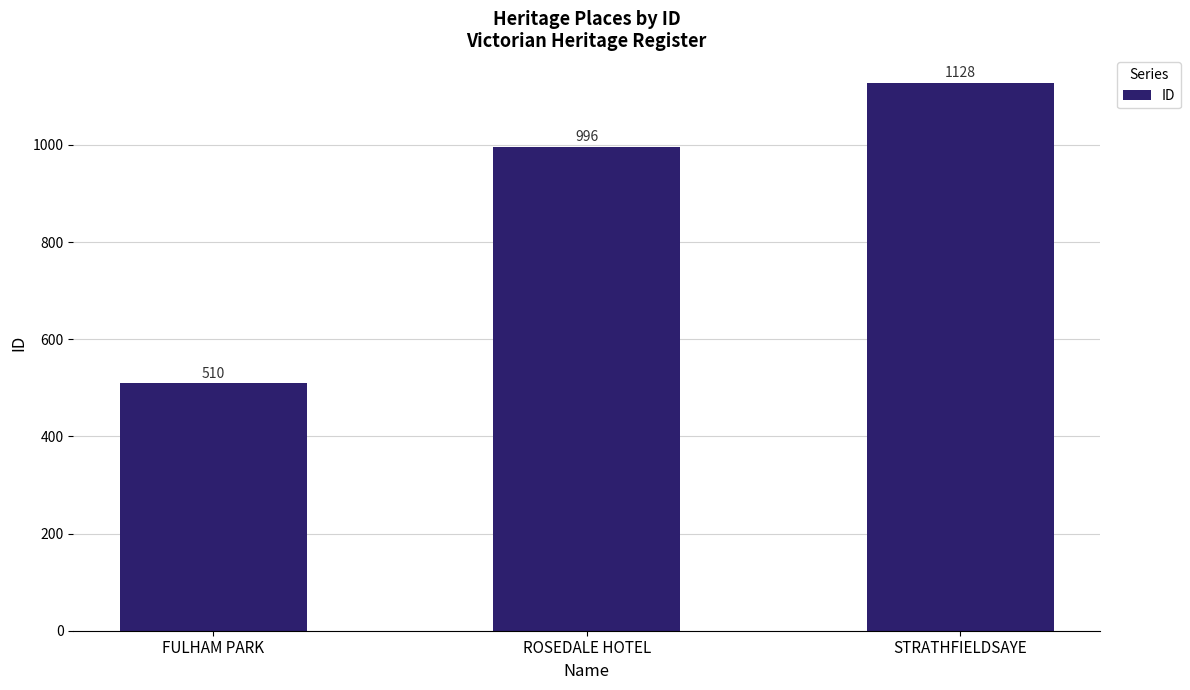

What is the difference between the values at STRATHFIELDSAYE and ROSEDALE HOTEL?

132